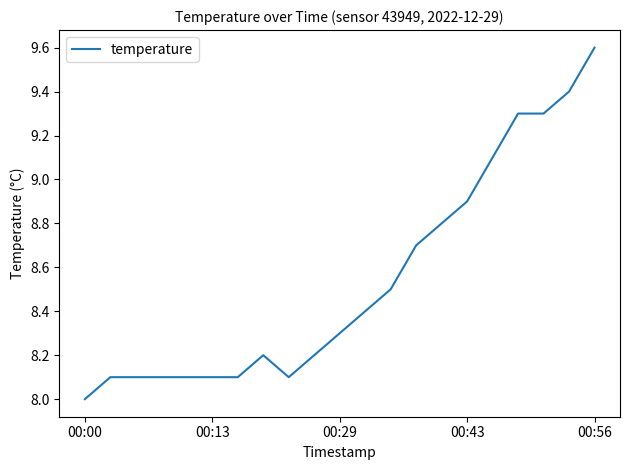

How many values exceed 8?

20